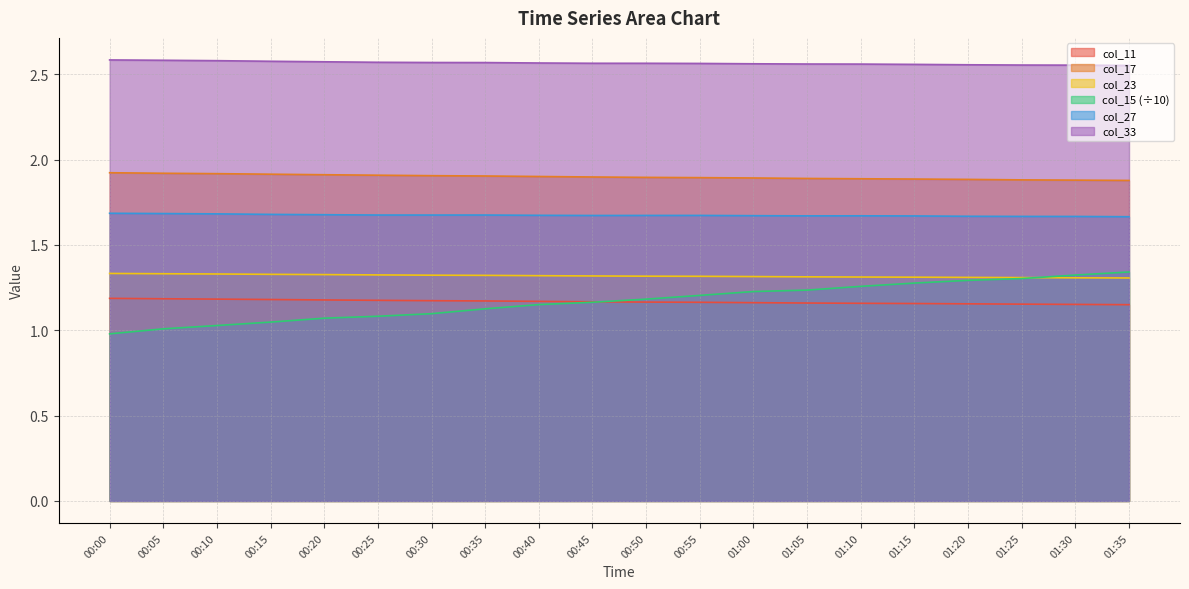

Where is col_15 nearest to the value 1?

00:05